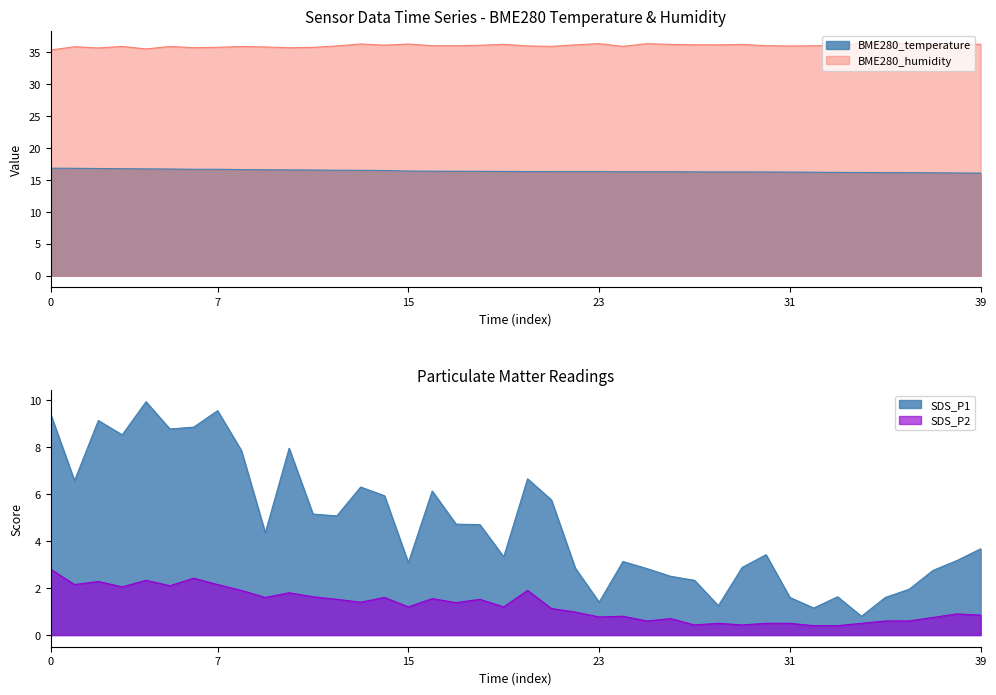

True or false: SDS_P2 has a value of 0.6 at 03:10.

False